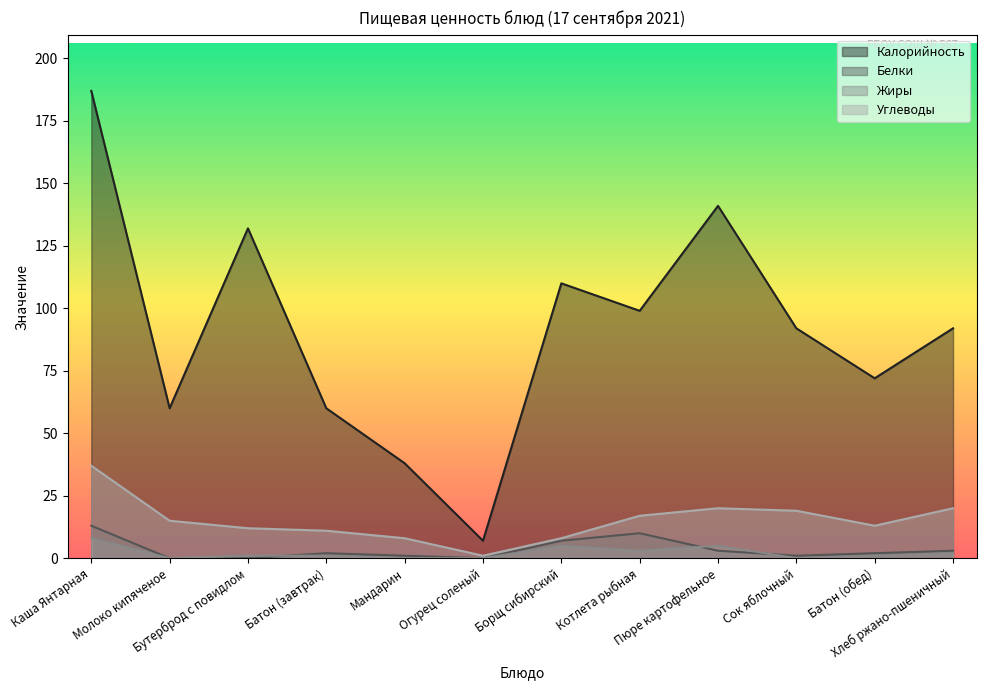

True or false: Жиры and Калорийность intersect in this chart.

False